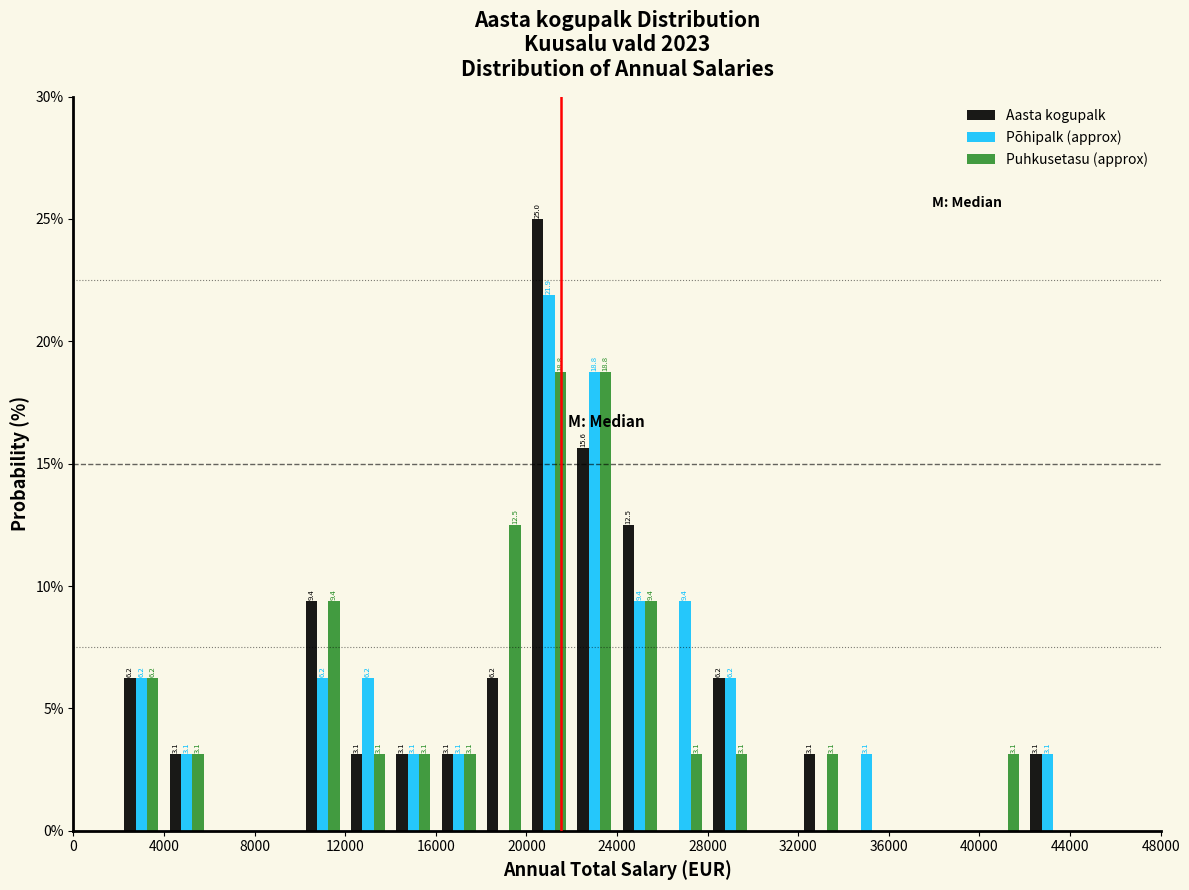

In the Põhipalk (approx) series, which range on the x-axis has the tallest bar?

20000 to 22000